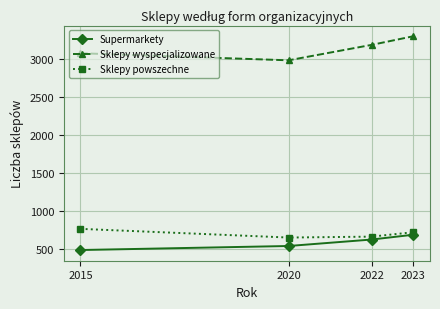

Is it true that Supermarkety equals 373 at 2023?

False